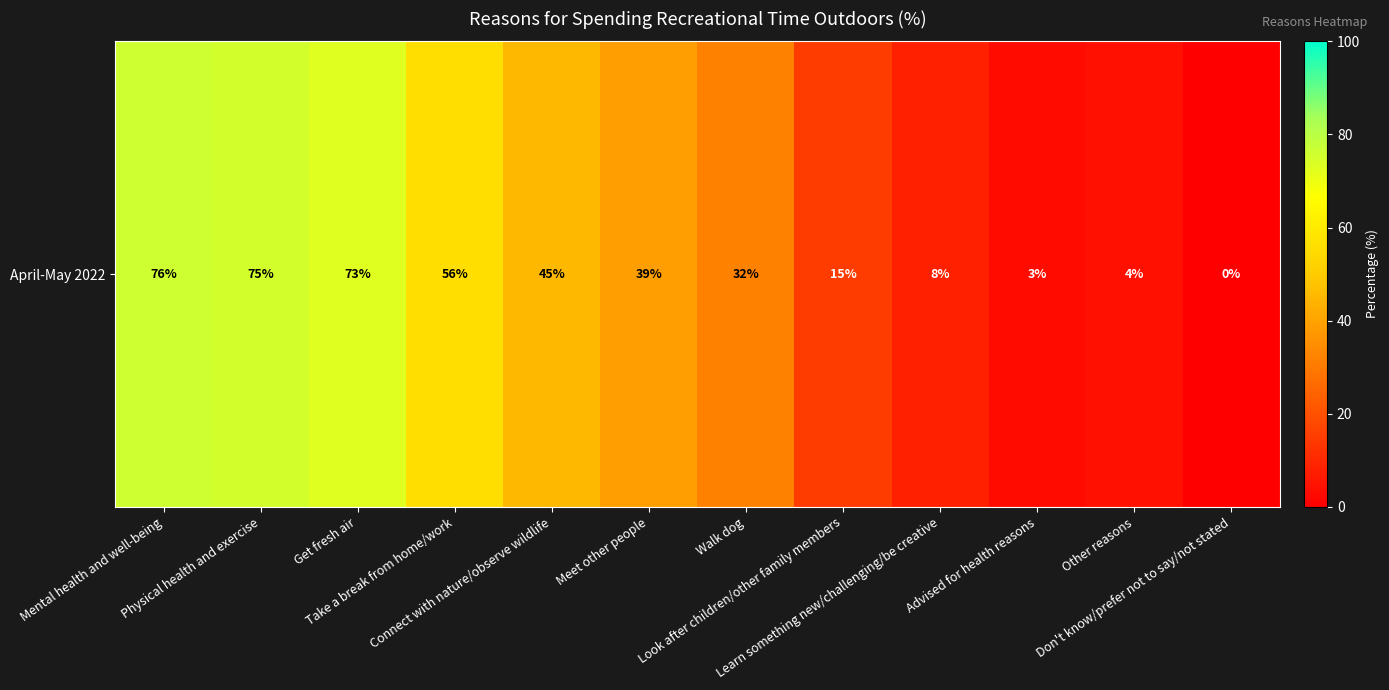

What is the change in value from Mental health and well-being to Don't know/prefer not to say/not stated?

-76